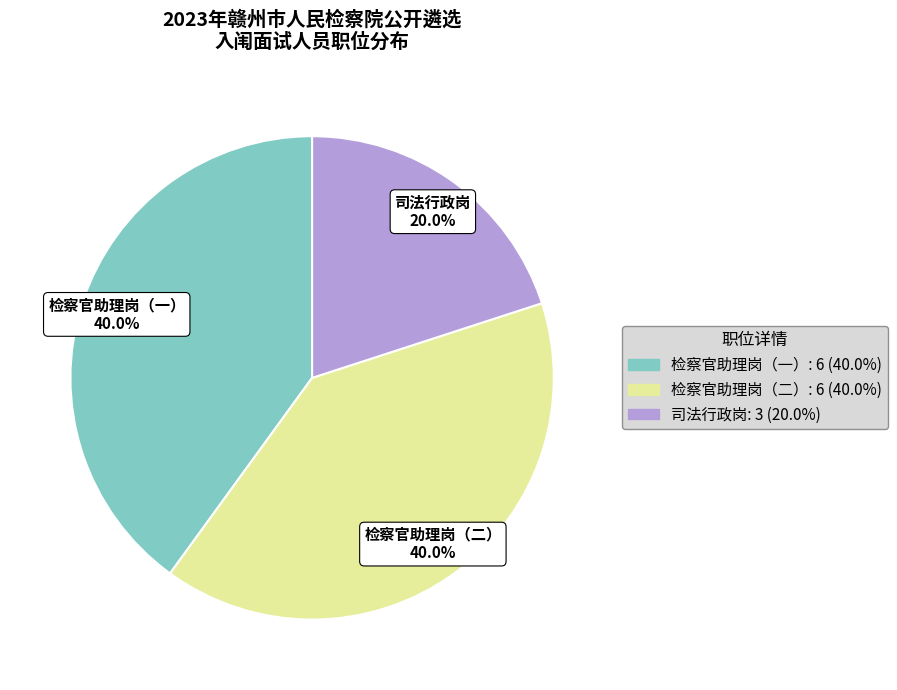

What is the total percentage of 司法行政岗 and 检察官助理岗（二）?

60.0%